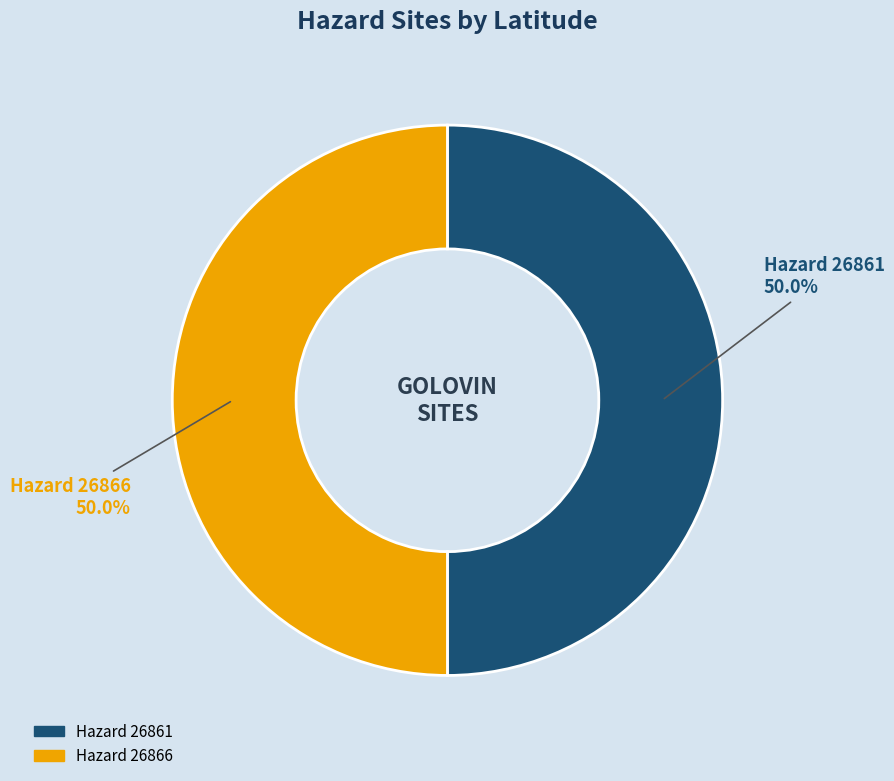

How much of the chart is everything except 26861?

50.0%